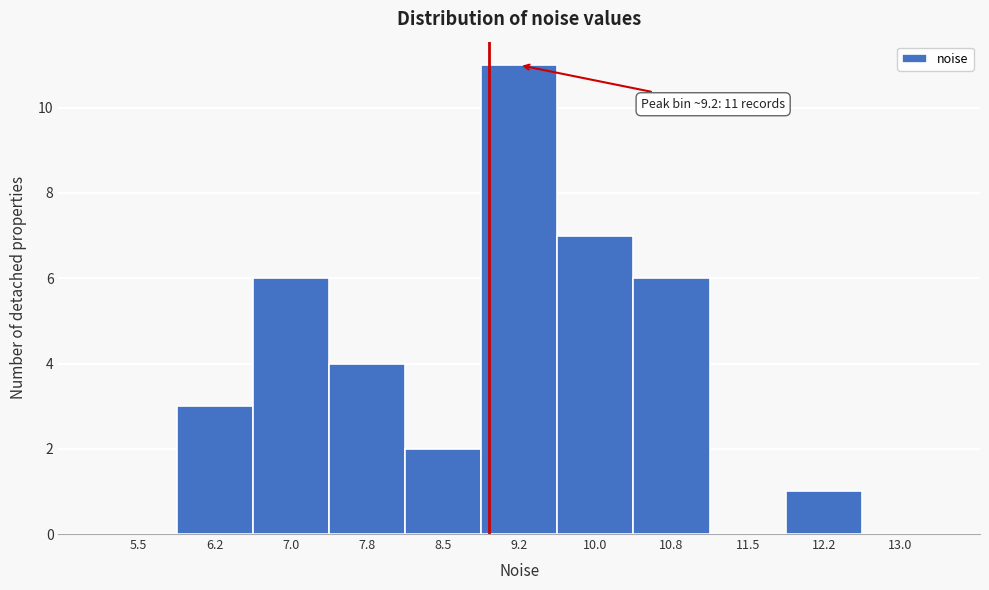

Reading left to right, transcribe all the data shown in this chart.

5.5=0	6.2=3	7.0=6	7.8=4	8.5=2	9.2=11	10.0=7	10.8=6	11.5=0	12.2=1	13.0=0